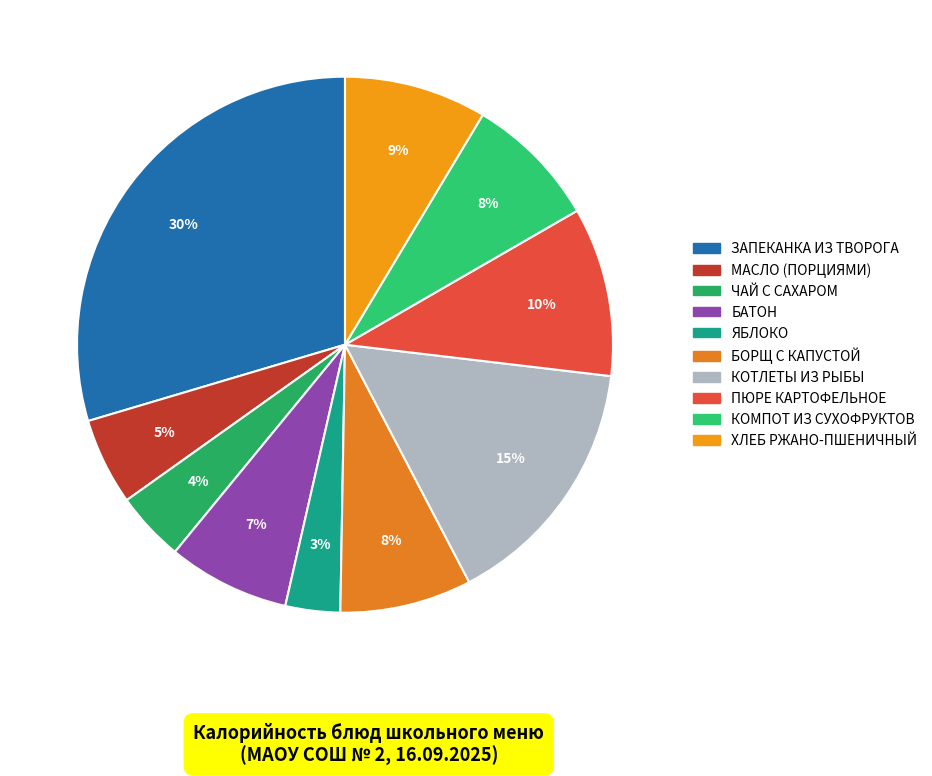

Does БАТОН represent more than half of the total?

No